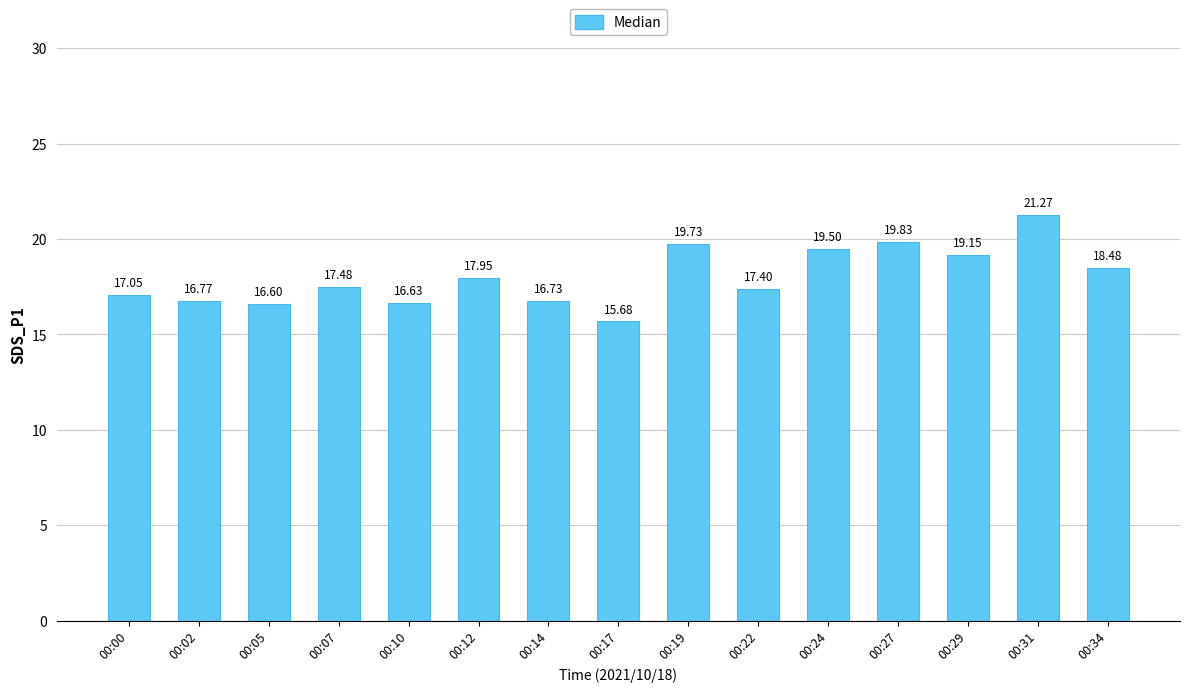

List the labels in order of value, largest first.

00:31, 00:27, 00:19, 00:24, 00:29, 00:34, 00:12, 00:07, 00:22, 00:00, 00:02, 00:14, 00:10, 00:05, 00:17